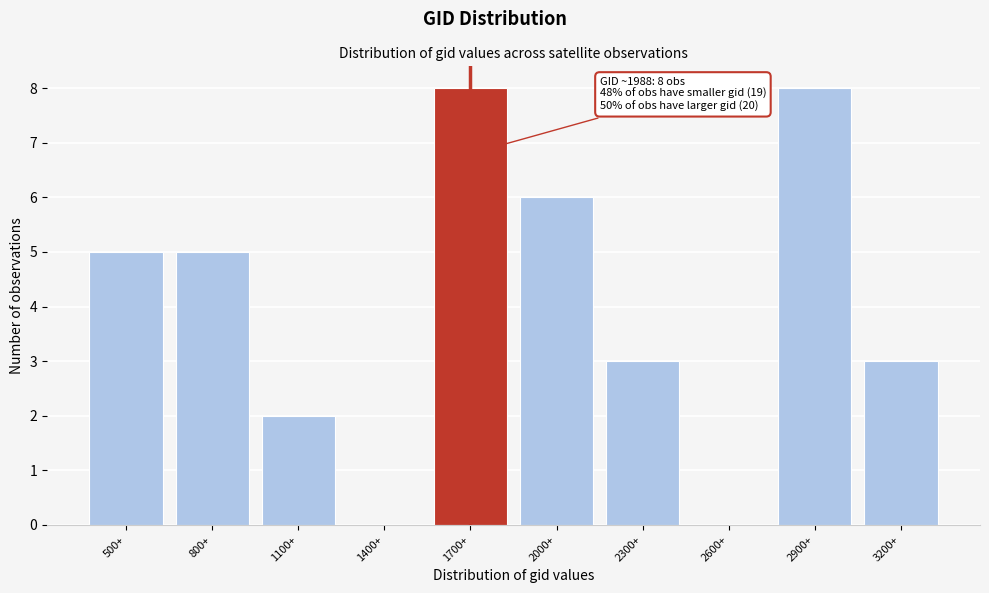

Reading right to left, list all the values displayed in this chart.

3200+=3	2900+=8	2600+=0	2300+=3	2000+=6	1700+=8	1400+=0	1100+=2	800+=5	500+=5